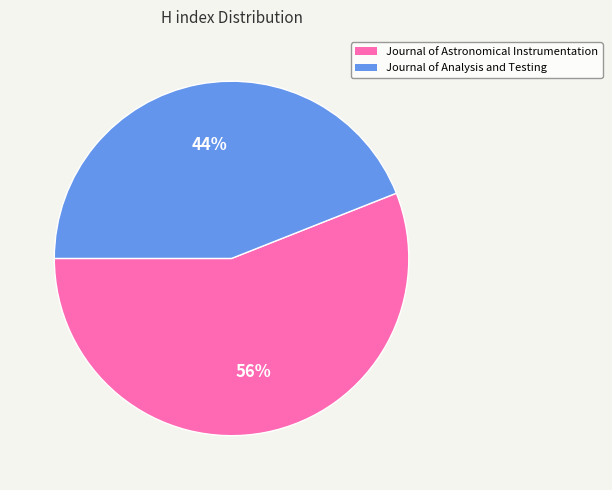

Rank the categories by value from lowest to highest.

Journal of Analysis and Testing, Journal of Astronomical Instrumentation